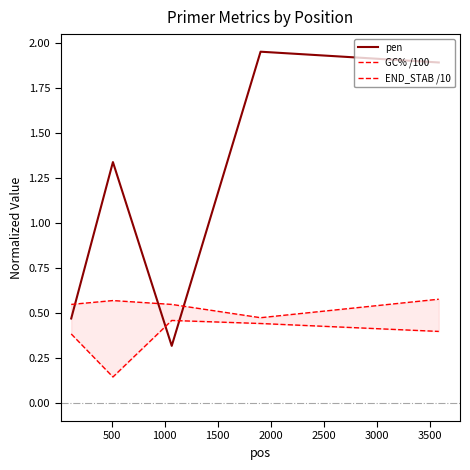

What is the total value across all series at 0?

1.4